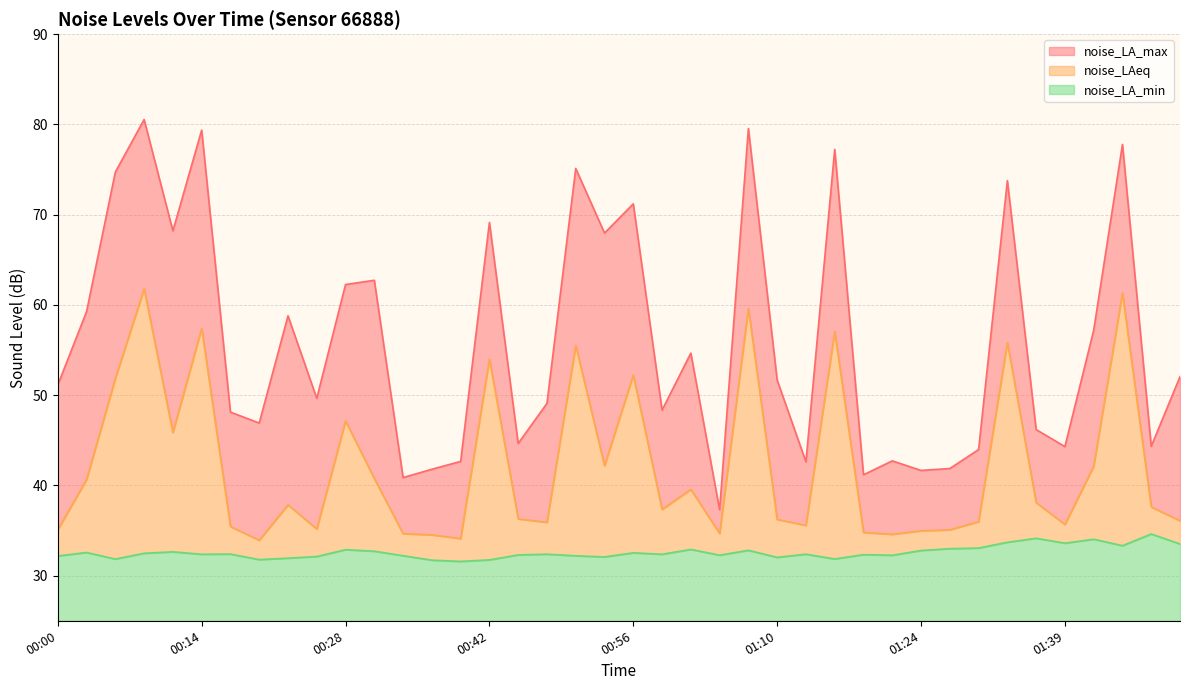

At which label does noise_LA_min first exceed 32?

00:00